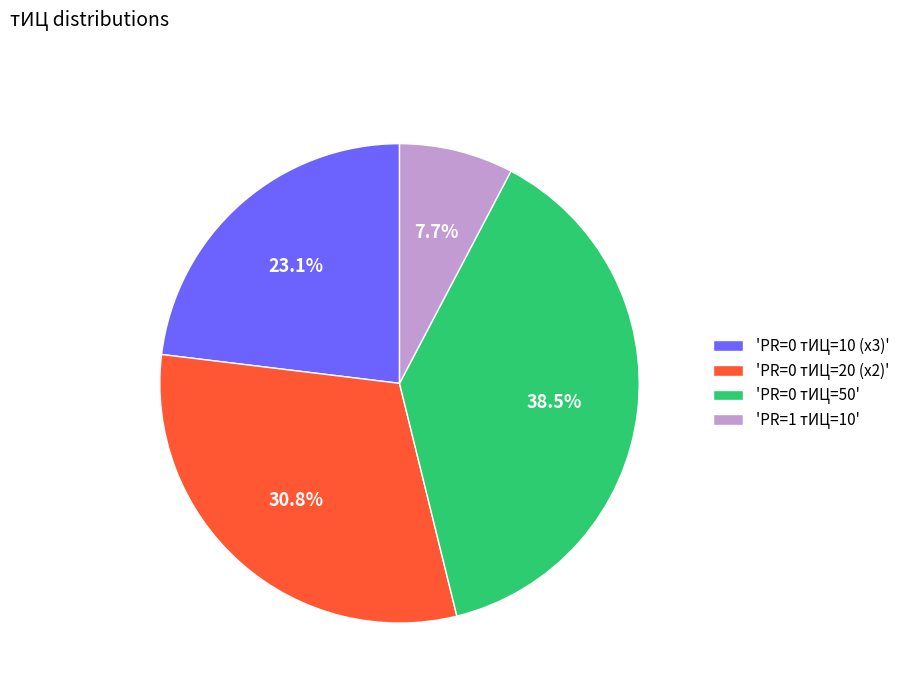

Combined, do 'PR=0 тИЦ=10 (x3)' and 'PR=0 тИЦ=20 (x2)' account for over 50%?

Yes